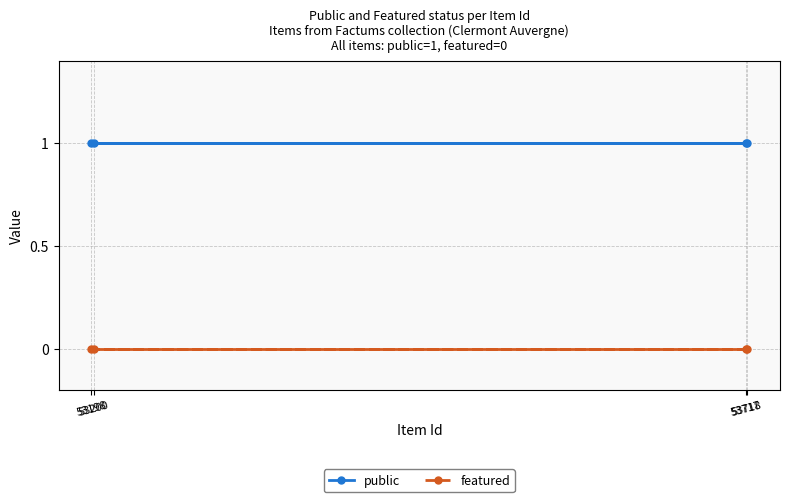

Does the chart display data point markers on the line(s)?

Yes